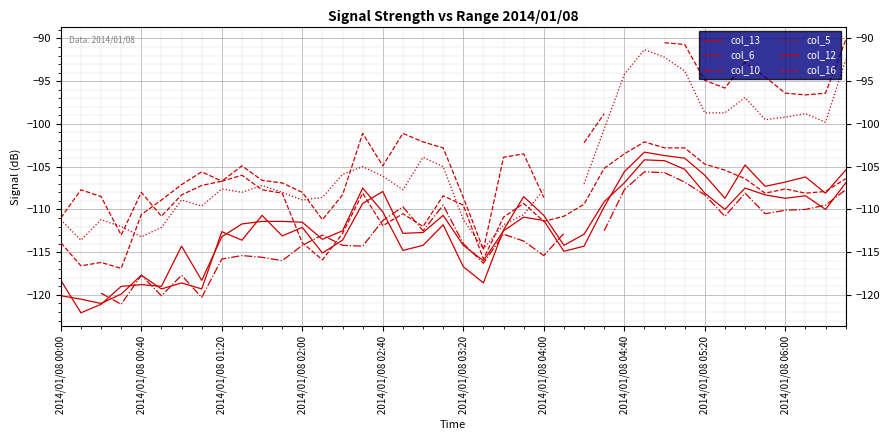

Where is col_6 nearest to the value -102?

18